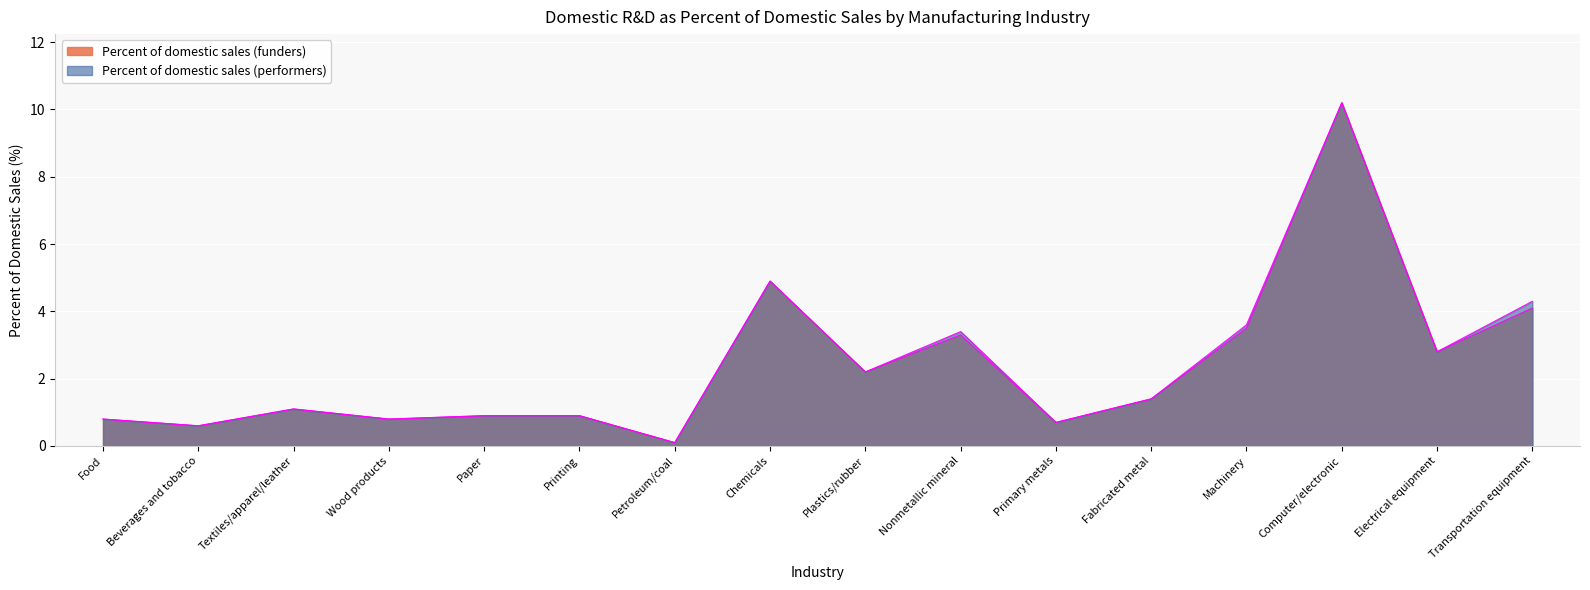

Reading left to right, extract all data points from this chart.

Percent of domestic sales (funders): 0.8	0.6	1.1	0.8	0.9	0.9	0.1	4.9	2.2	3.3	0.7	1.4	3.5	10.2	2.8	4.1
Percent of domestic sales (performers): 0.8	0.6	1.1	0.8	0.9	0.9	0.1	4.9	2.2	3.4	0.7	1.4	3.6	10.2	2.8	4.3